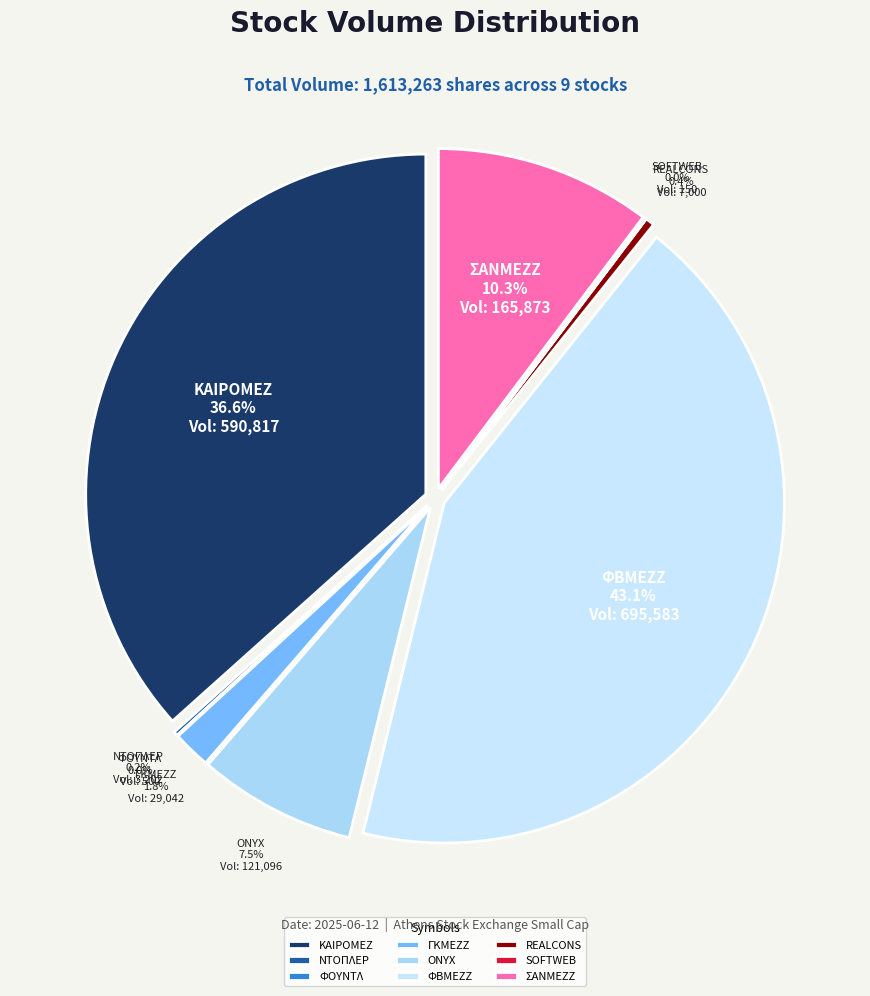

How many segments does this pie chart have?

9